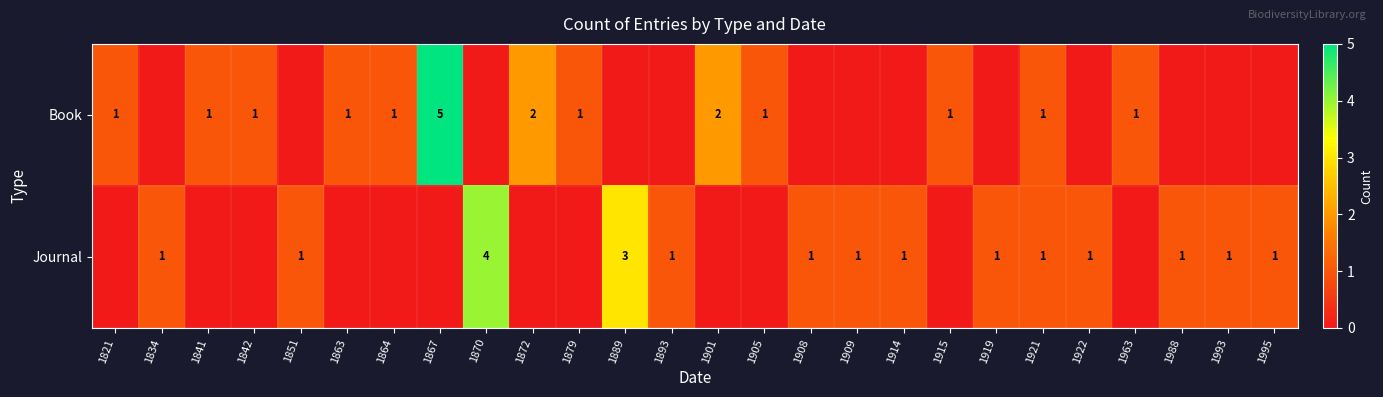

Is it true that Book equals 0 at 1901?

False